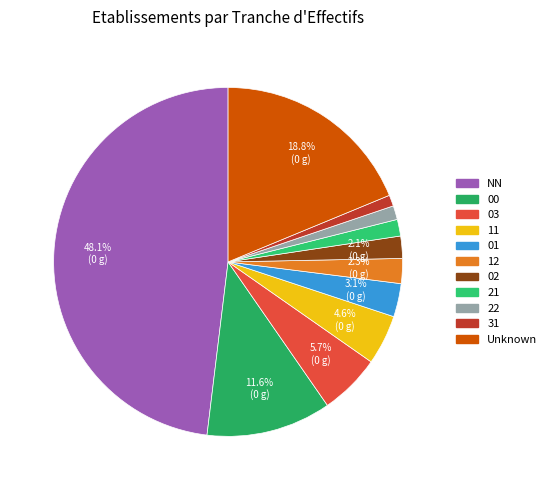

To the nearest percent, what is the average slice percentage?

9%